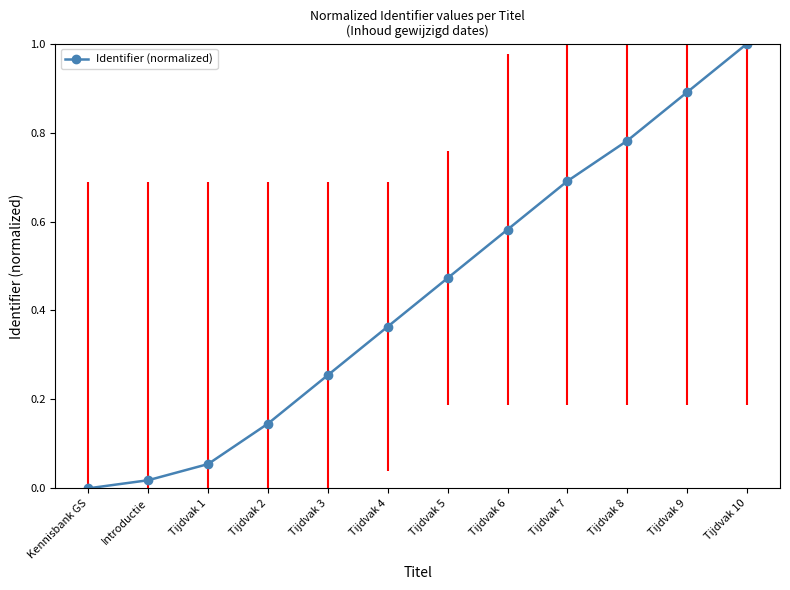

Rank the categories by value from highest to lowest.

Tijdvak 10, Tijdvak 9, Tijdvak 8, Tijdvak 7, Tijdvak 6, Tijdvak 5, Tijdvak 4, Tijdvak 3, Tijdvak 2, Tijdvak 1, Introductie, Kennisbank GS